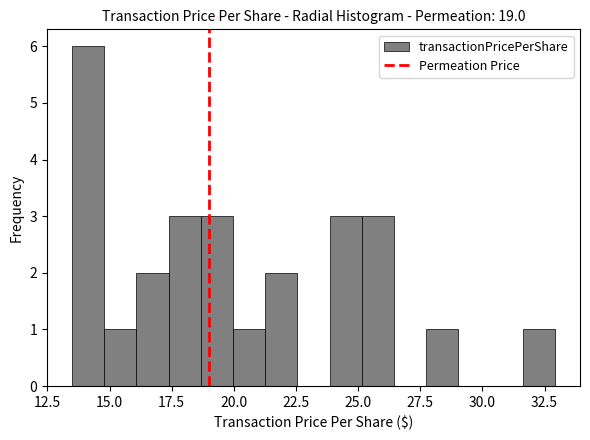

Around what value on the x-axis is the tallest bar? Give the approximate position of its centre, as read against the axis.

14.0